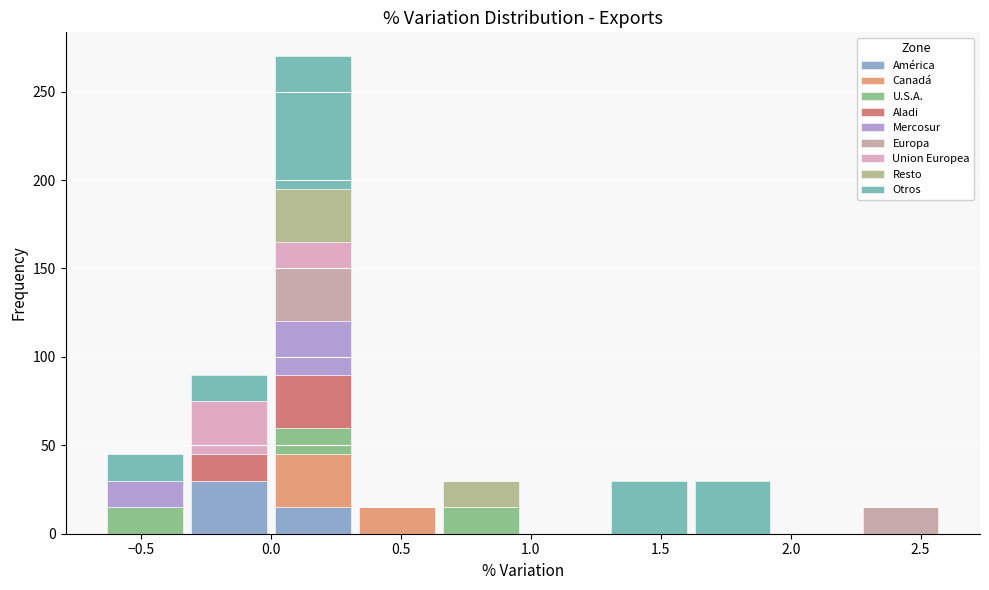

What is the total height of the stacked bar covering 0.65 to 0.95 on the x-axis? Neither the bar edges nor the heights are printed on the chart, so give them approximately, as read against the axes.

30